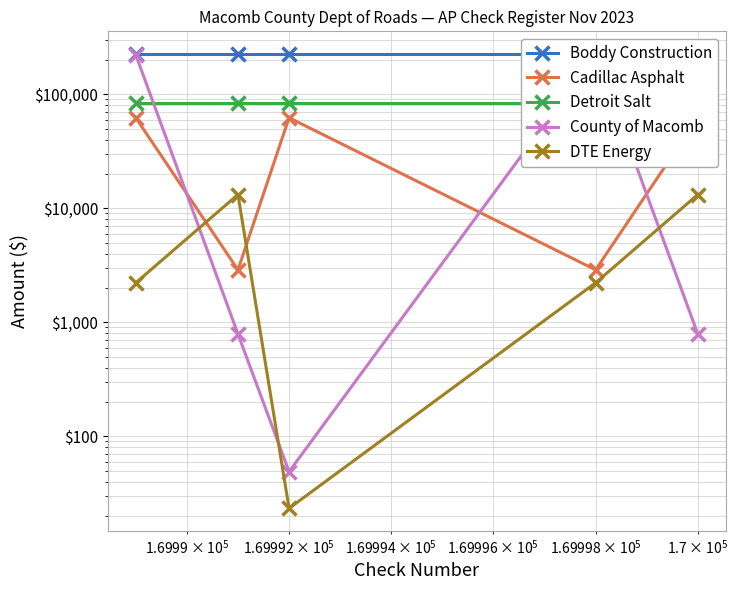

True or false: Detroit Salt has a value of 27240.3 at 4.

False